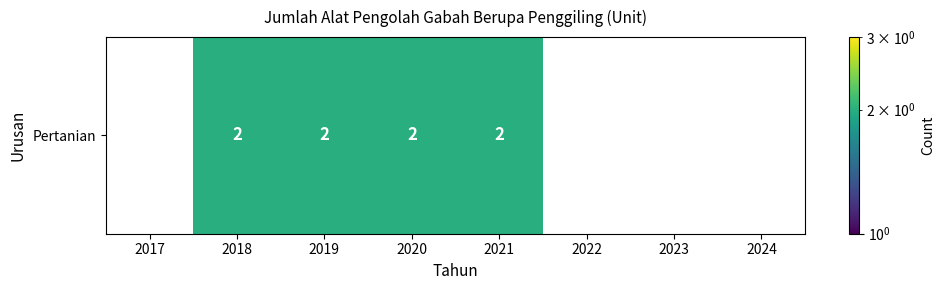

List the labels in order of value, smallest first.

2017, 2022, 2023, 2024, 2018, 2019, 2020, 2021